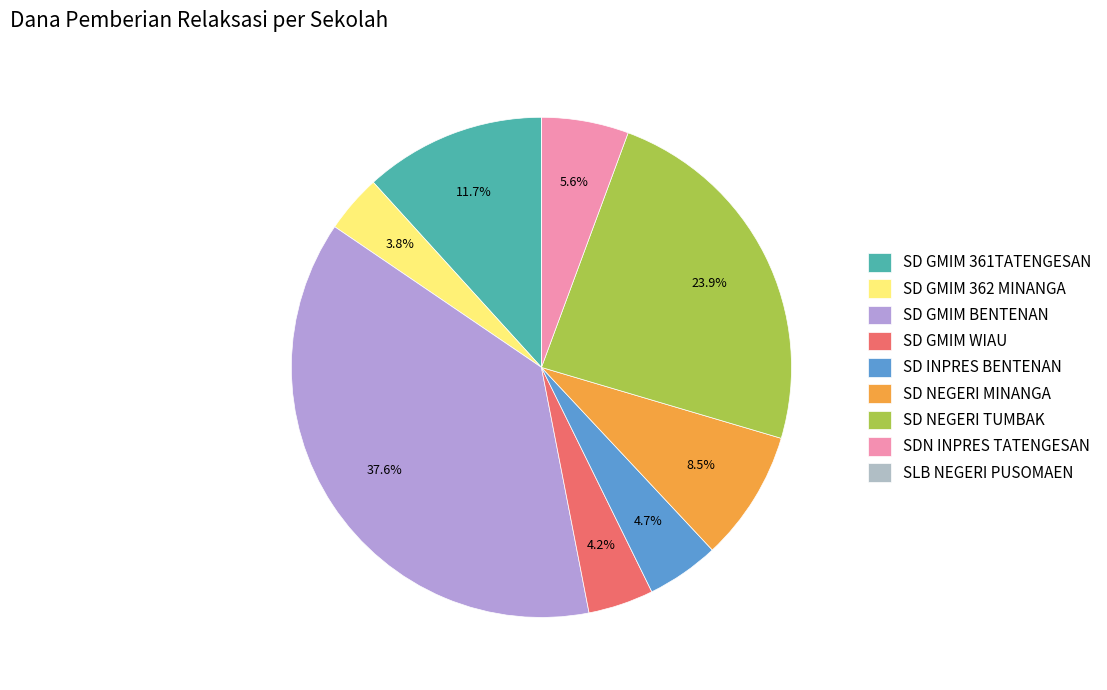

What is the ratio of the value at SD NEGERI TUMBAK to the value at SD GMIM 362 MINANGA?

6.4